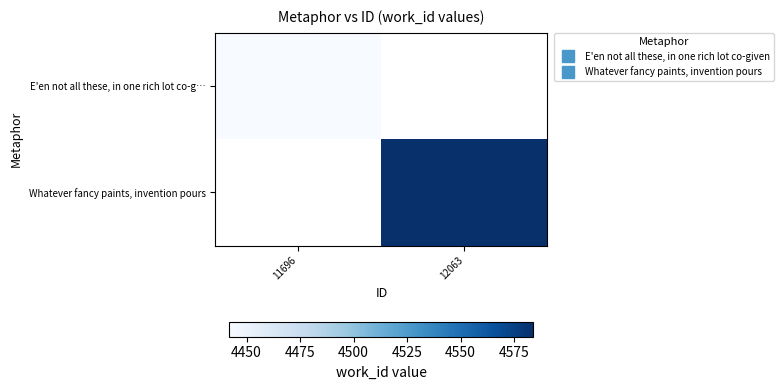

Is the value of E'en not all these, in one rich lot co-g… at 12063 greater than the value of Whatever fancy paints, invention pours at 11696?

No